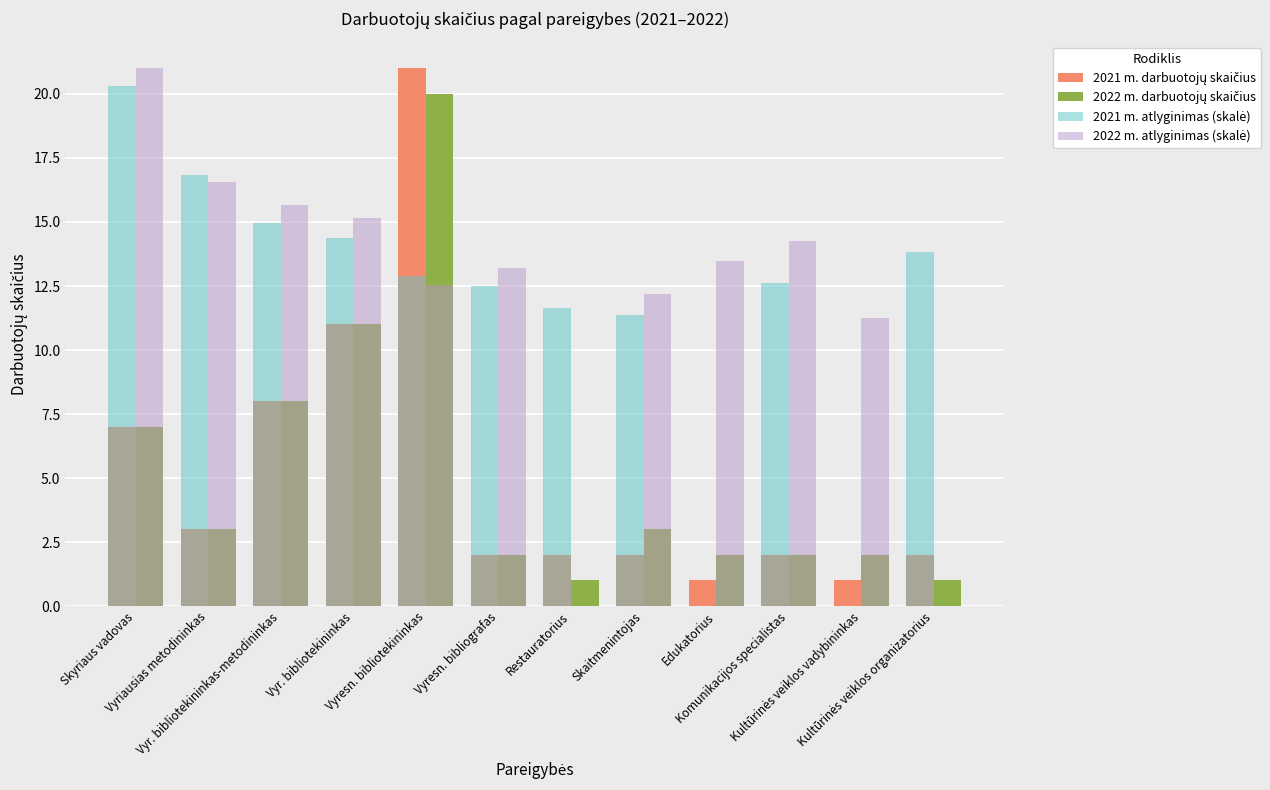

Which series has the widest spread of values?

2022 m. atlyginimas (skalė)